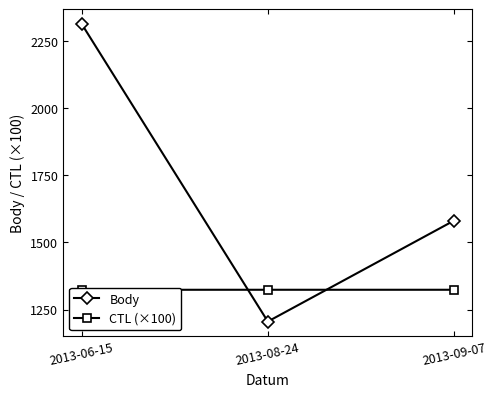

What is the average value of the CTL (×100) series?

1324.1